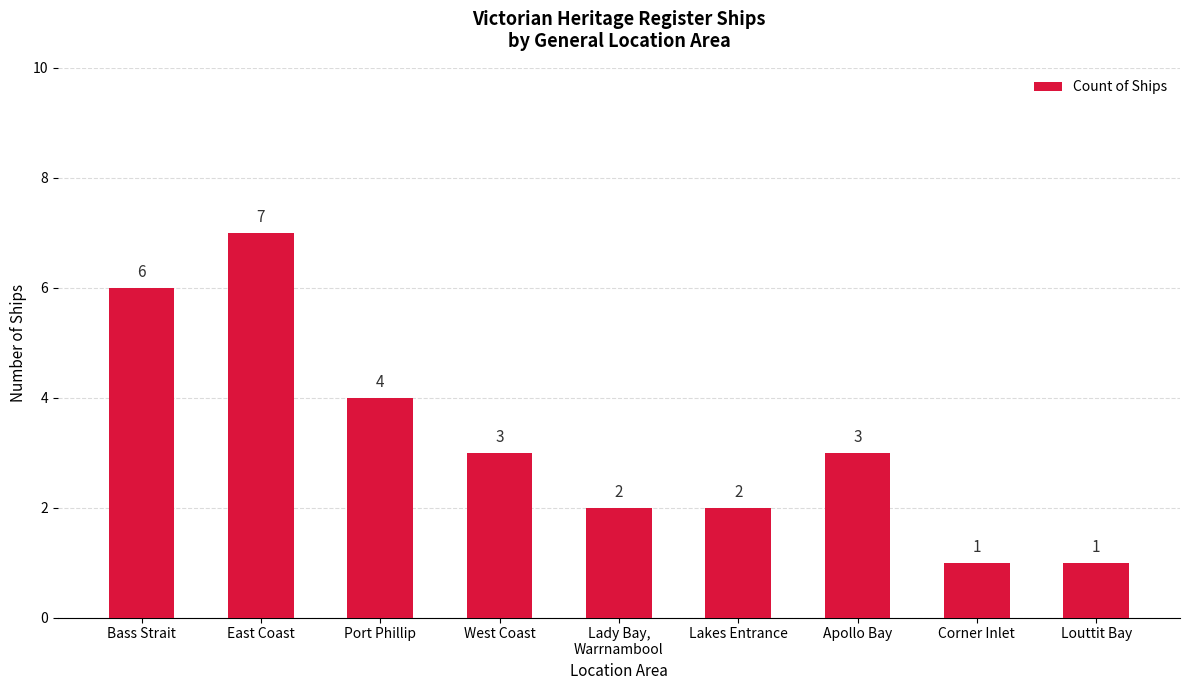

What is the change in value from Bass Strait to Louttit Bay?

-5